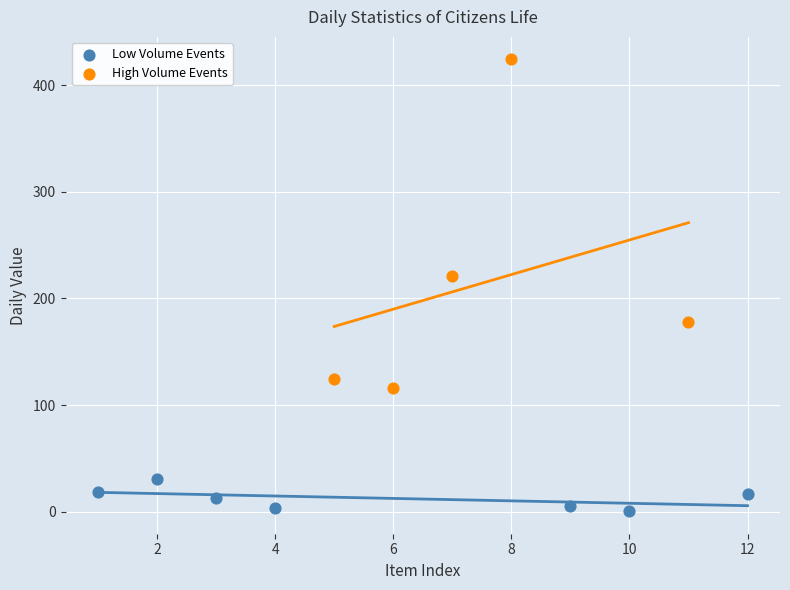

What are all the series names shown in the legend?

Low Volume Events, High Volume Events